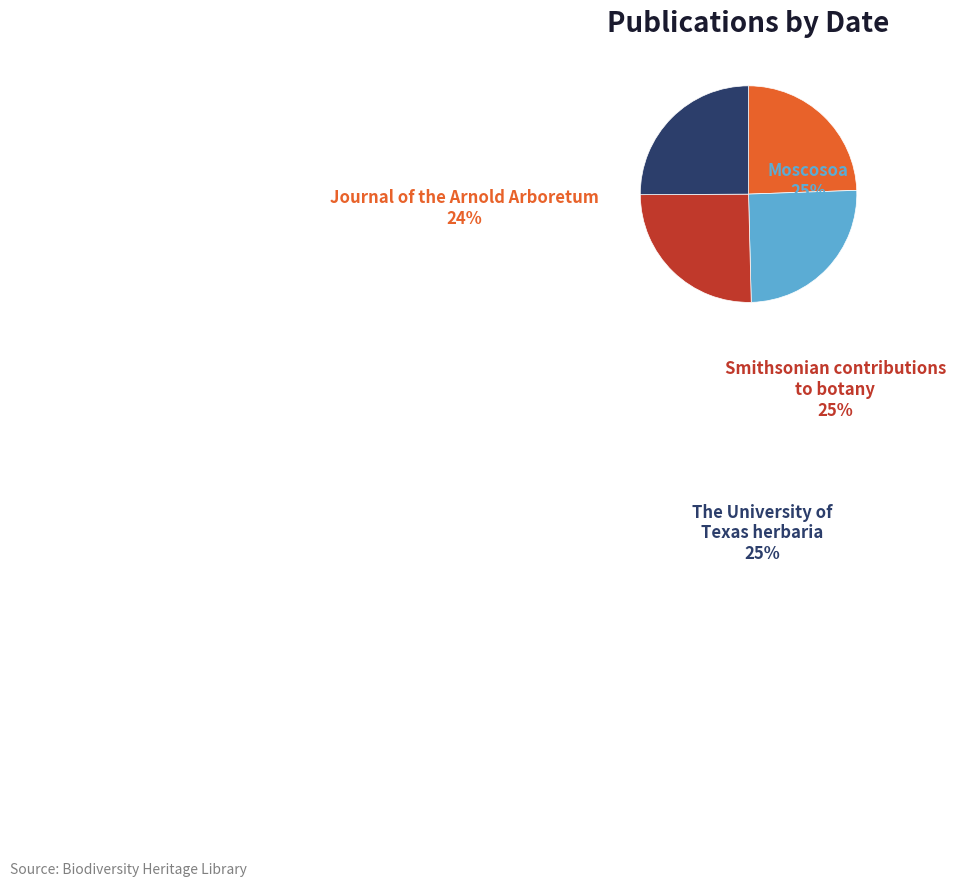

What is the ratio of the value at Moscosoa to the value at Smithsonian contributions to botany?

1.0